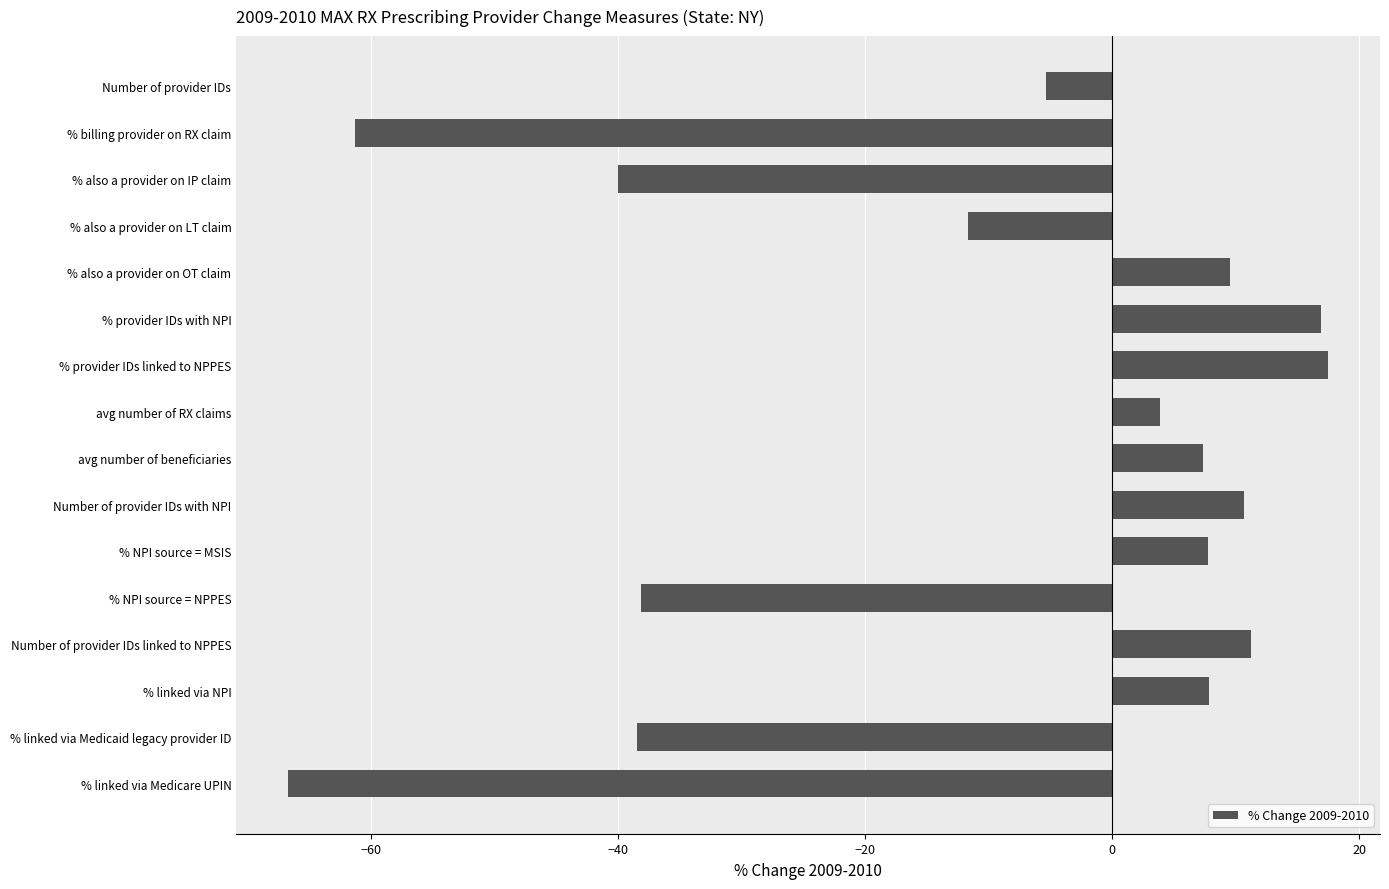

How many data points are less than 7?

8